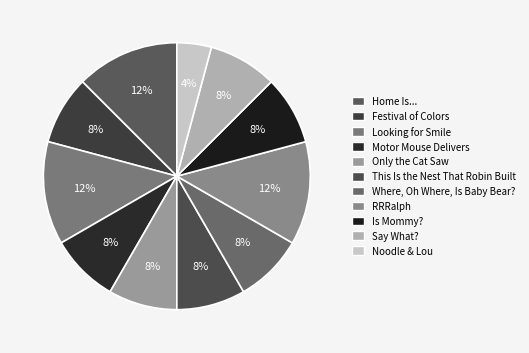

Which category has the smallest portion of the pie?

Noodle & Lou